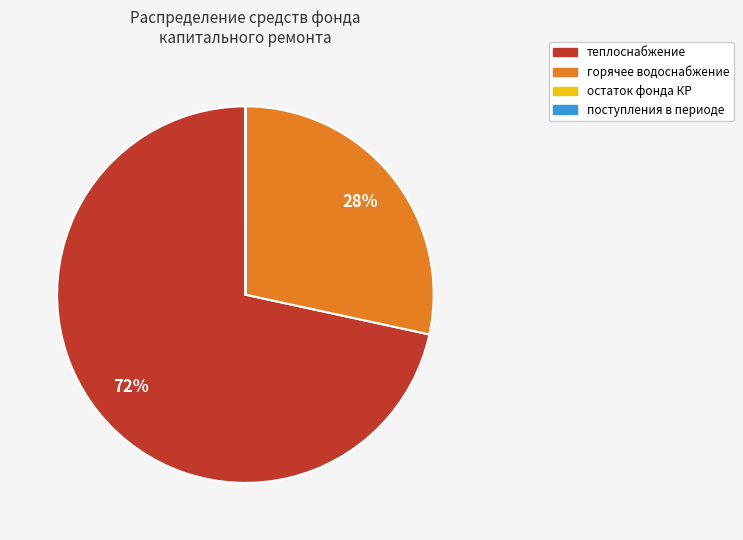

To the nearest percent, what is the difference between the largest and smallest slice percentages?

72%